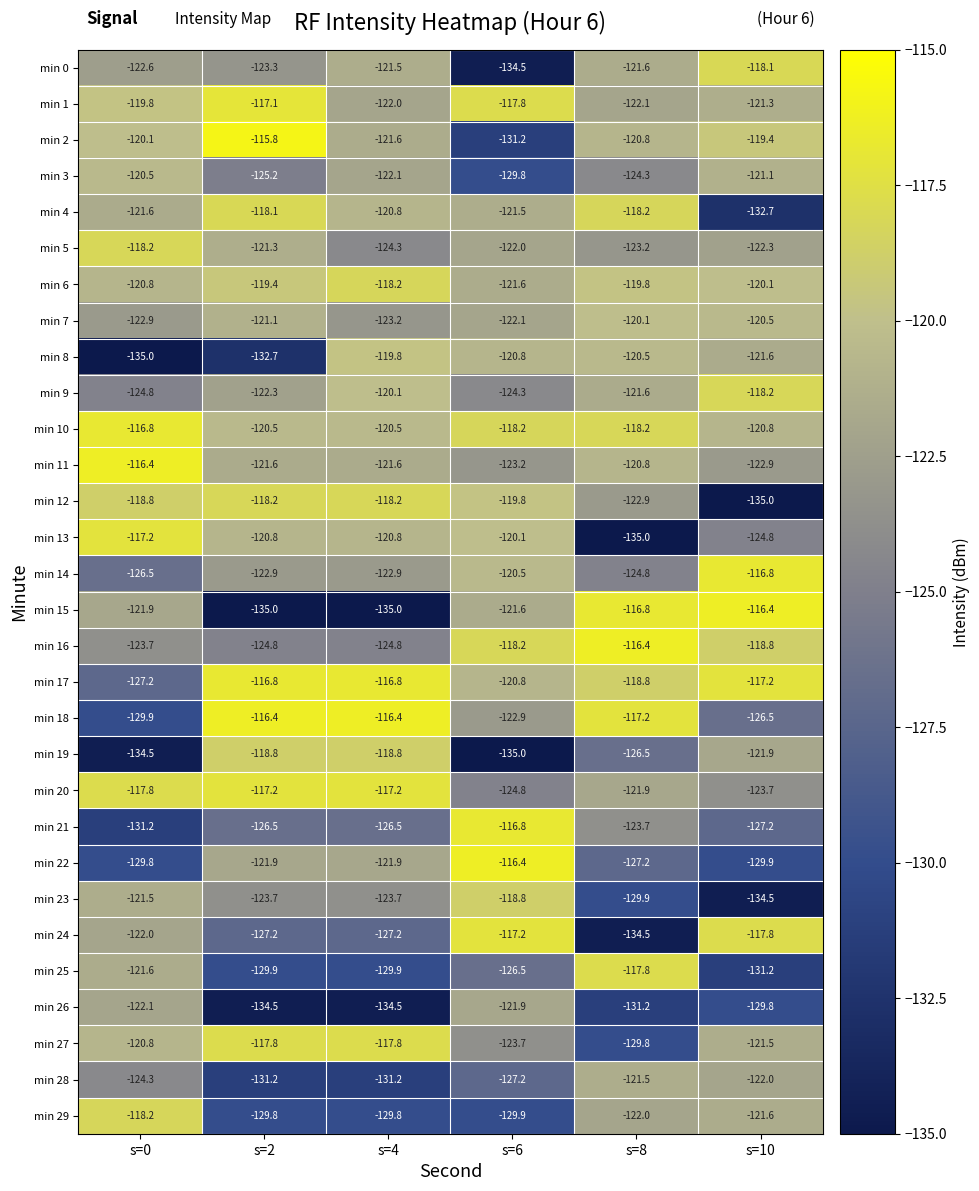

The value of min 19 at s=0 is -134.5. True or false?

True